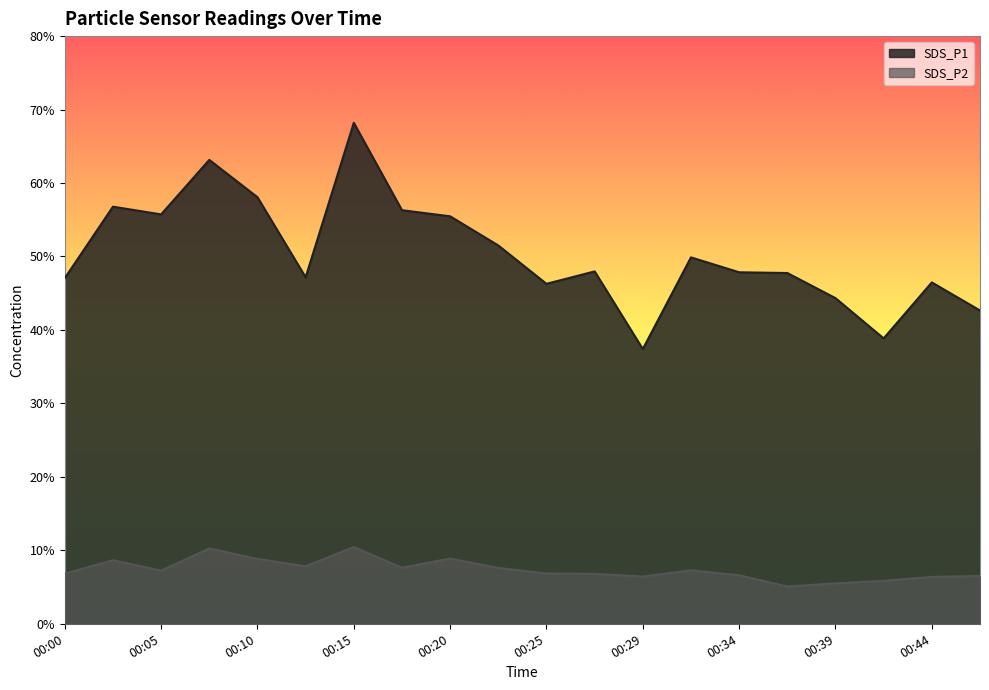

The SDS_P1 series shows 47.2 at 00:12. True or false?

True